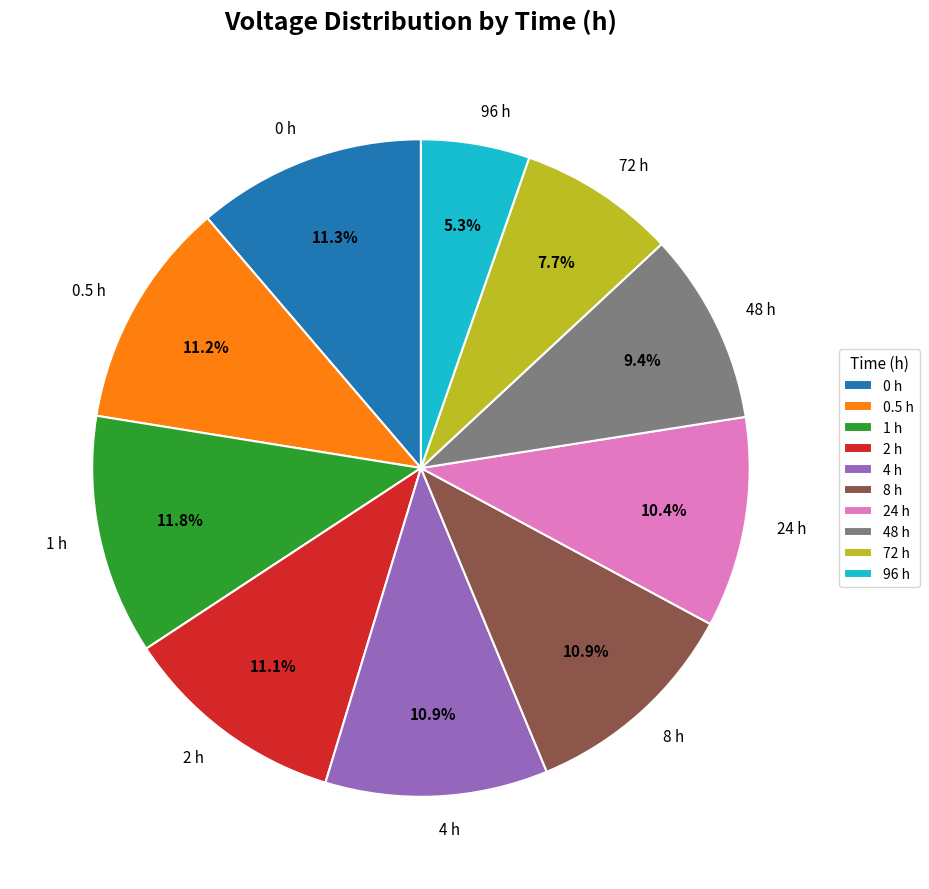

Which slice is the largest?

1 h